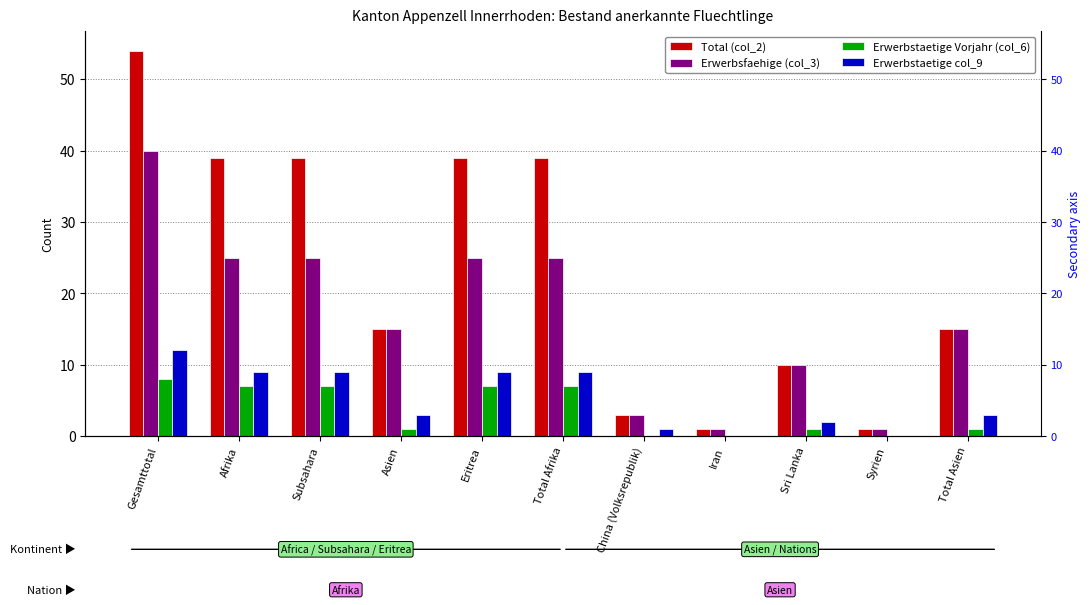

Reading right to left, extract all data points from this chart.

Total (col_2): 15	1	10	1	3	39	39	15	39	39	54
Erwerbsfaehige (col_3): 15	1	10	1	3	25	25	15	25	25	40
Erwerbstaetige Vorjahr (col_6): 1	0	1	0	0	7	7	1	7	7	8
Erwerbstaetige col_9: 3	0	2	0	1	9	9	3	9	9	12